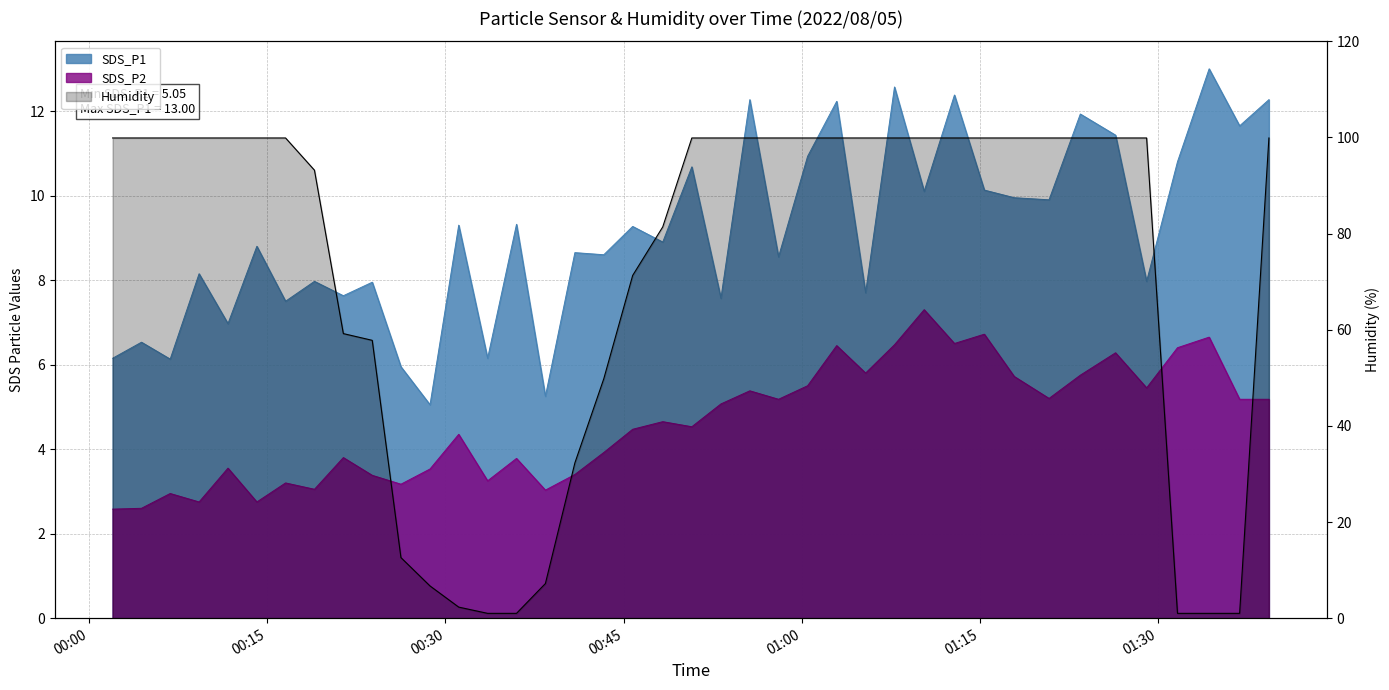

True or false: SDS_P2 and SDS_P1 intersect in this chart.

False